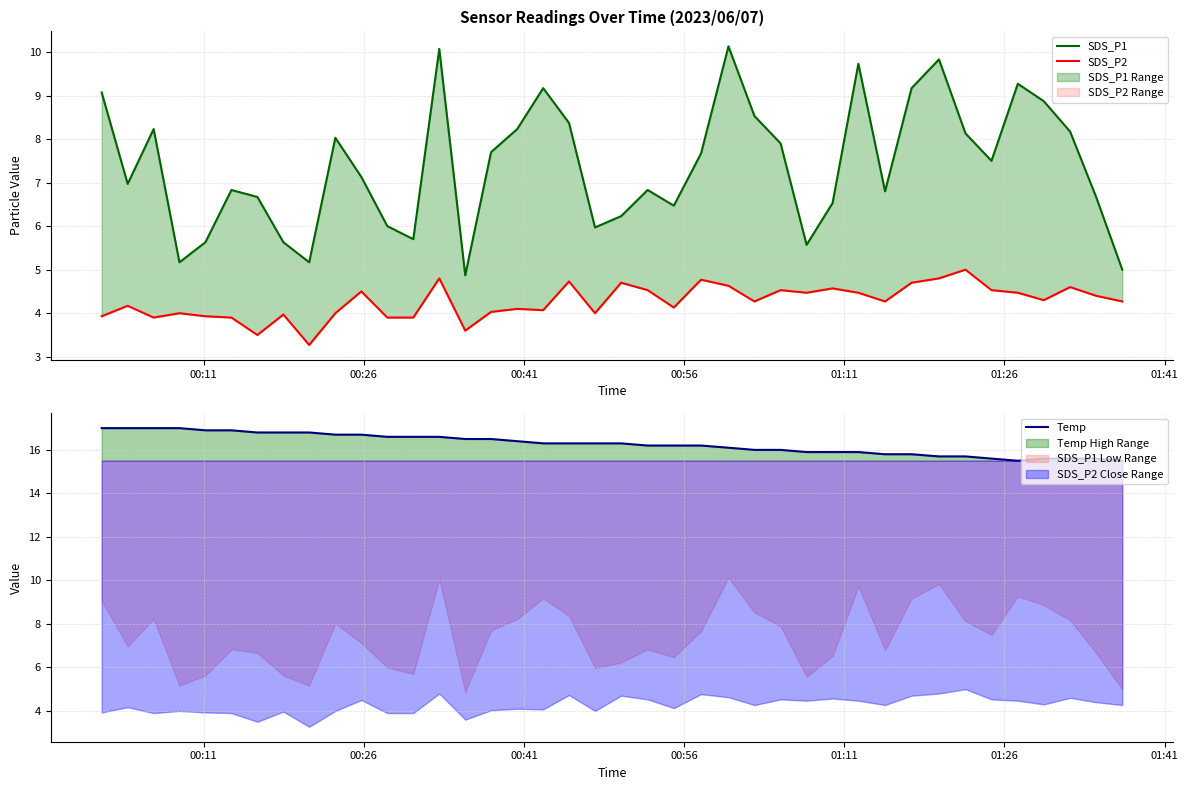

How many distinct data groups are displayed?

3